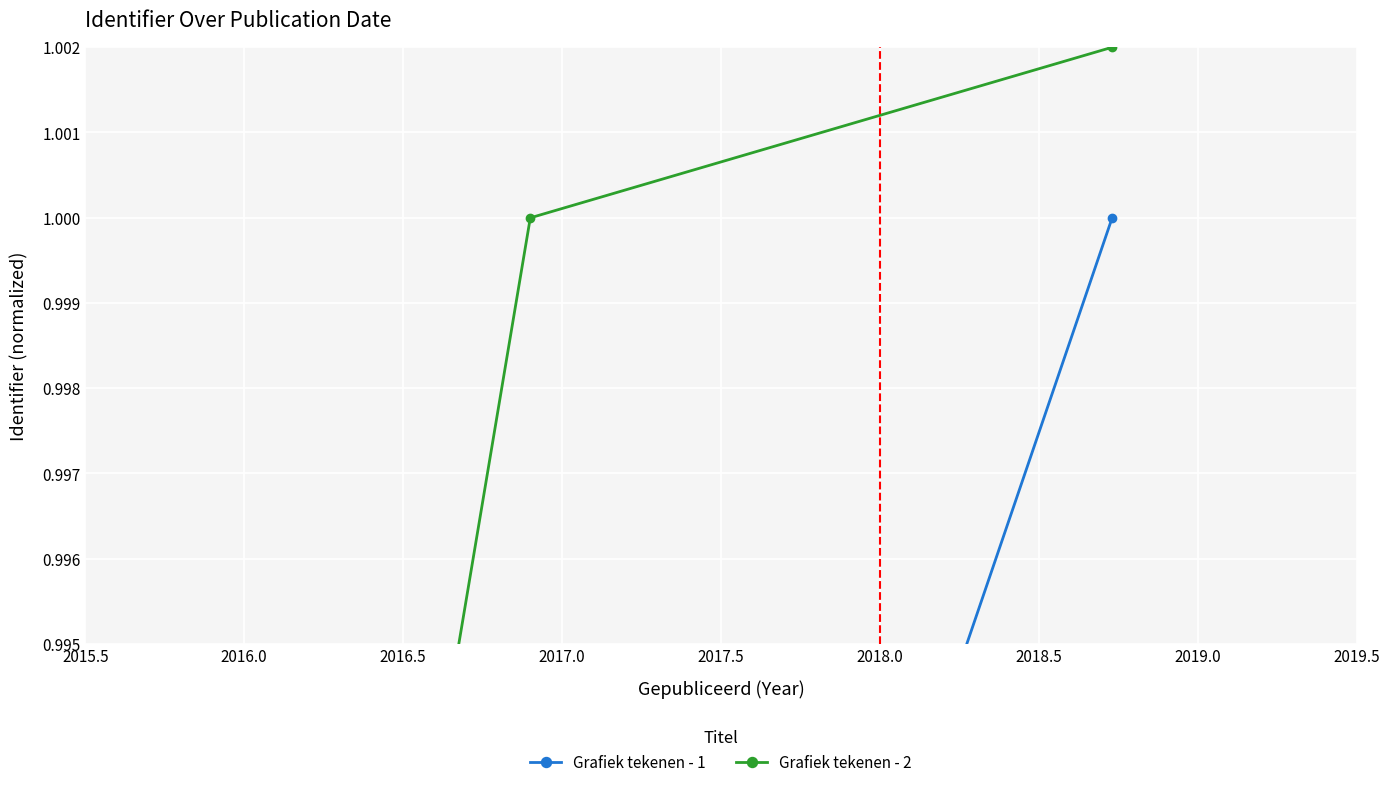

True or false: Grafiek tekenen - 2 has a value of 0.5 at 2016.0.

False